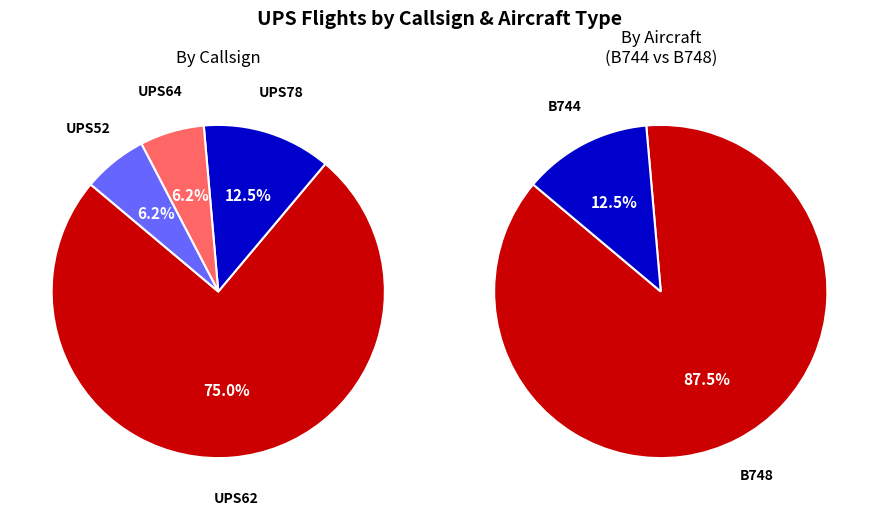

True or false: UPS64 accounts for 6% of the total.

True